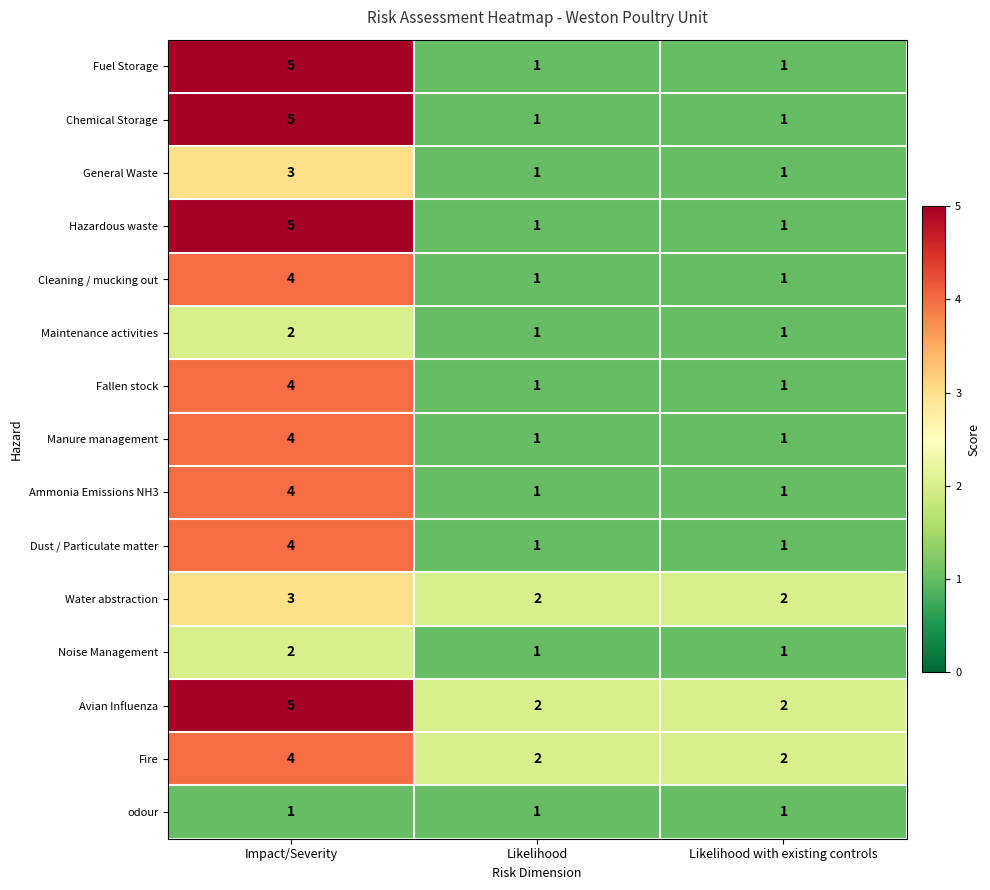

Is it true that Ammonia Emissions NH3 equals 4 at Impact/Severity?

True